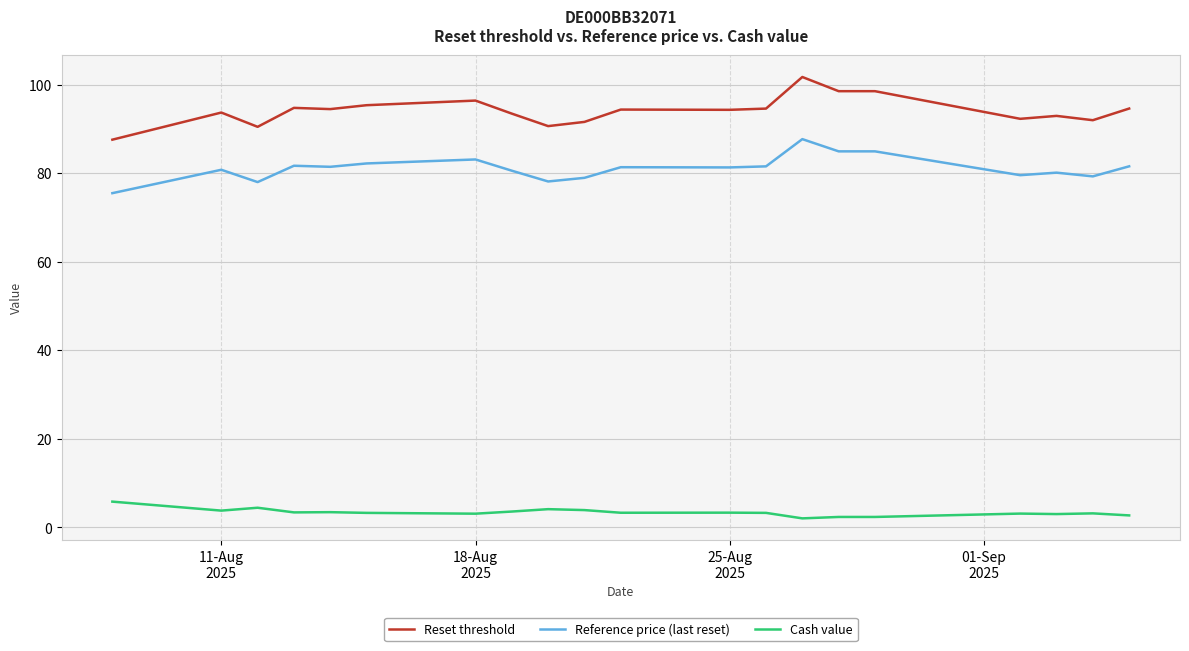

What are all the series names shown in the legend?

Reset threshold, Reference price (last reset), Cash value